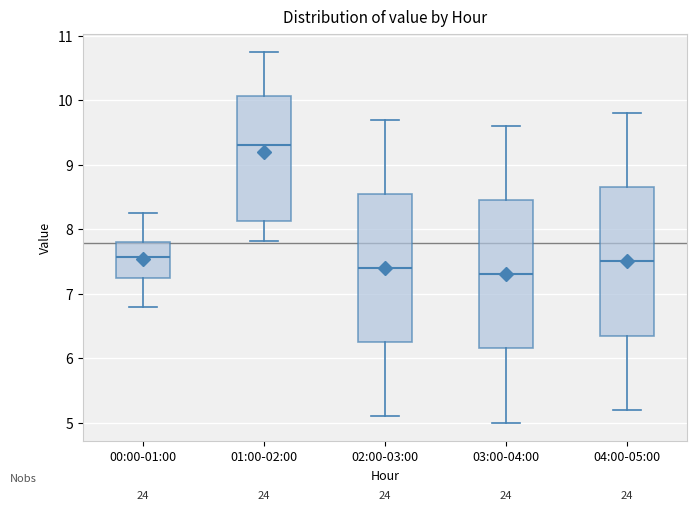

Reading left to right, transcribe this box plot: for each box, give where its median line is, the range the box spans, and where its two whiskers end, as read against the y-axis. The values are not printed on the chart, so give them approximately, as read against the axis.

00:00-01:00: median 7.6, box 7.2 to 7.8, whiskers 6.8 to 8.3
01:00-02:00: median 9.3, box 8.1 to 10.1, whiskers 7.8 to 10.8
02:00-03:00: median 7.4, box 6.3 to 8.6, whiskers 5.1 to 9.7
03:00-04:00: median 7.3, box 6.2 to 8.5, whiskers 5.0 to 9.6
04:00-05:00: median 7.5, box 6.4 to 8.7, whiskers 5.2 to 9.8